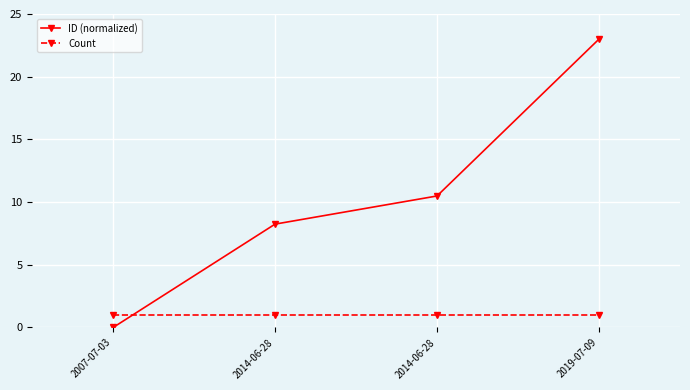

Is it true that ID (normalized) equals 1.7 at 2014-06-28?

False